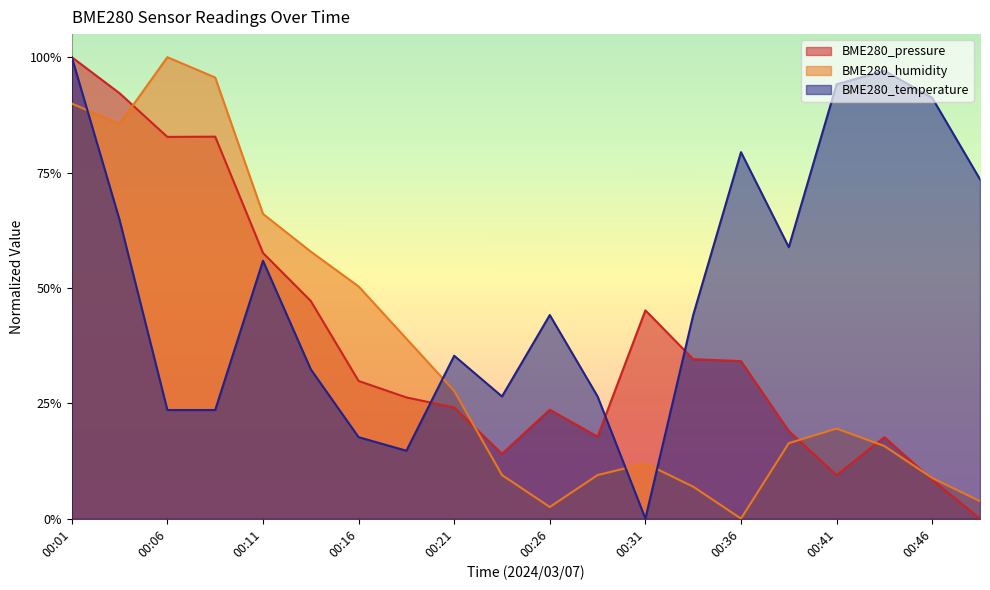

What is the spread (max minus min) of values at 00:46?

0.8